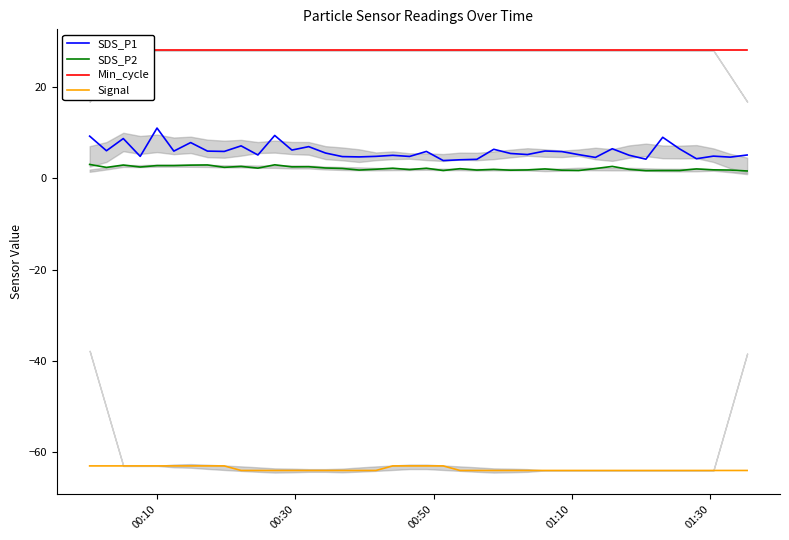

True or false: Signal and SDS_P1 cross at least once.

False